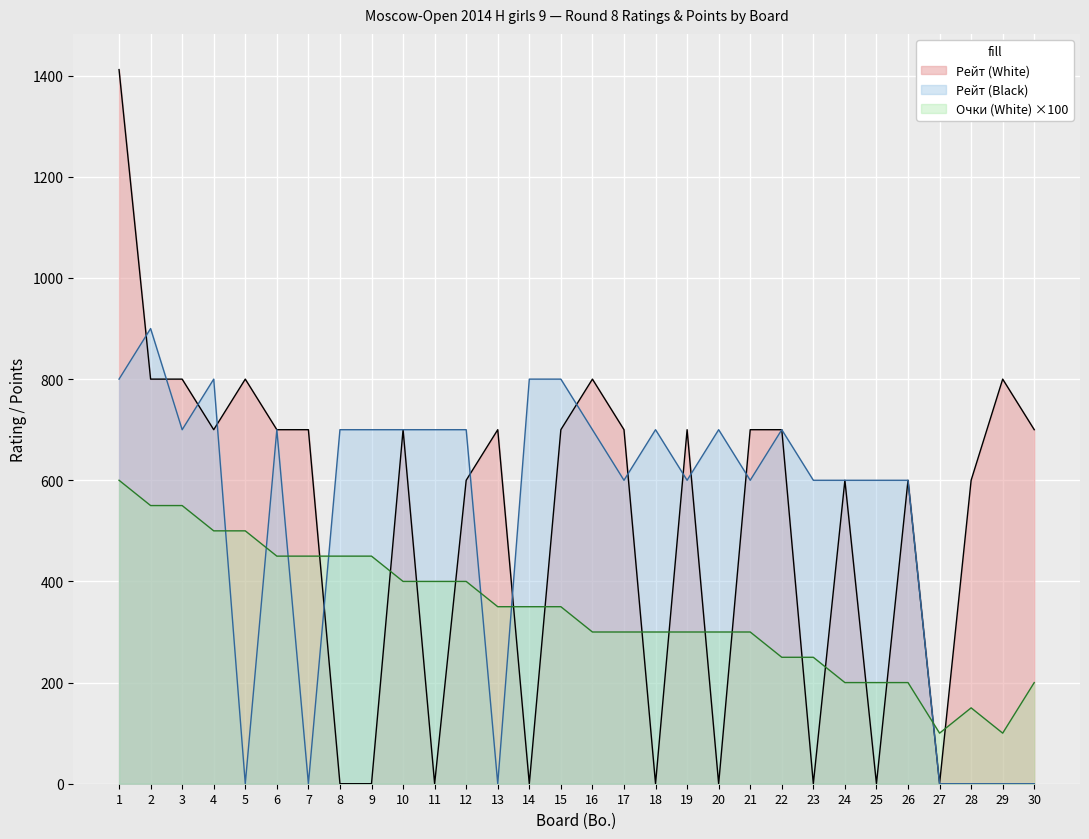

Reading right to left, transcribe all the data shown in this chart.

Рейт (White): 30=700	29=800	28=600	27=0	26=600	25=0	24=600	23=0	22=700	21=700	20=0	19=700	18=0	17=700	16=800	15=700	14=0	13=700	12=600	11=0	10=700	9=0	8=0	7=700	6=700	5=800	4=700	3=800	2=800	1=1412
Рейт (Black): 30=0	29=0	28=0	27=0	26=600	25=600	24=600	23=600	22=700	21=600	20=700	19=600	18=700	17=600	16=700	15=800	14=800	13=0	12=700	11=700	10=700	9=700	8=700	7=0	6=700	5=0	4=800	3=700	2=900	1=800
Очки (White): 30=200	29=100	28=150	27=100	26=200	25=200	24=200	23=250	22=250	21=300	20=300	19=300	18=300	17=300	16=300	15=350	14=350	13=350	12=400	11=400	10=400	9=450	8=450	7=450	6=450	5=500	4=500	3=550	2=550	1=600